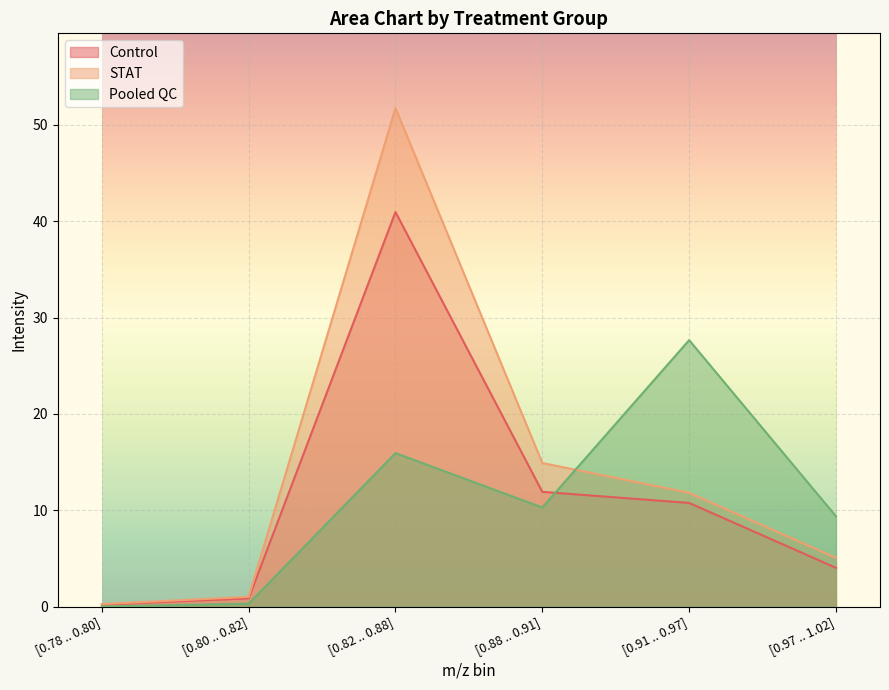

In Pooled QC, how many points are lower than both neighbors (excluding endpoints)?

1